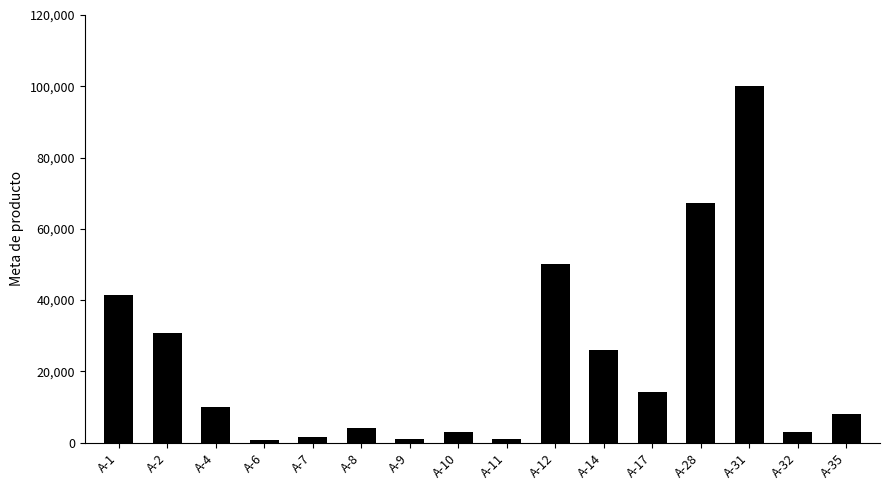

The value at A-35 is 3810. True or false?

False